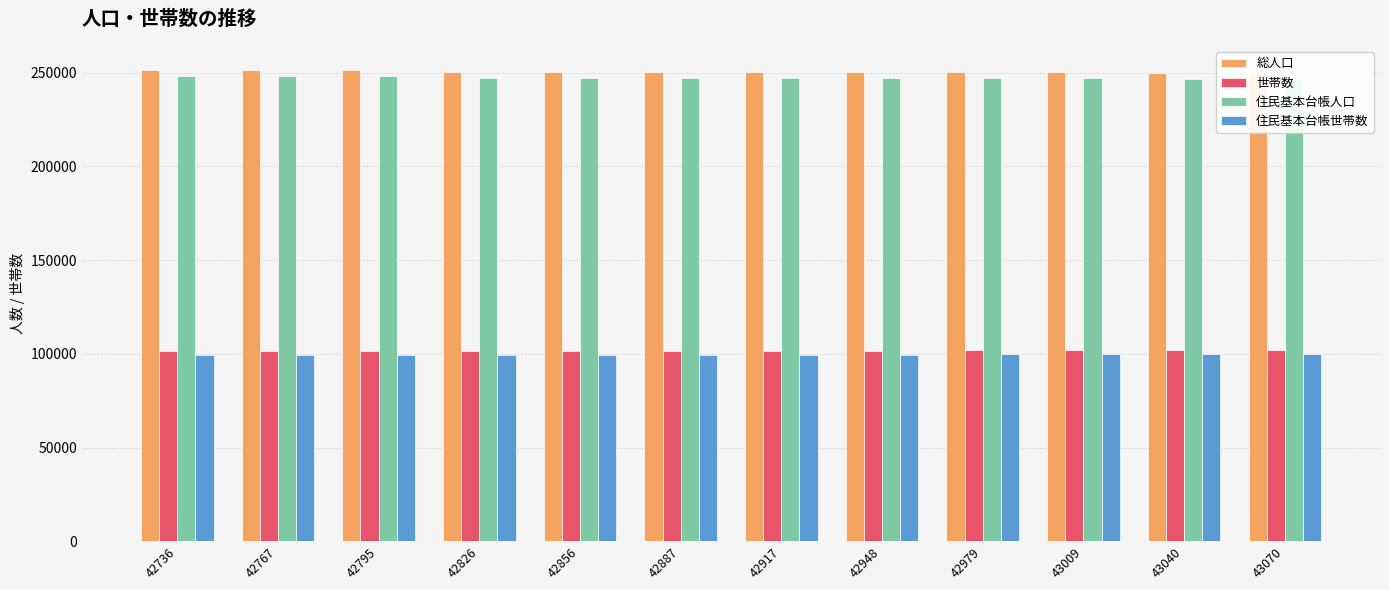

Which category has the highest value in the 世帯数 series?

43070